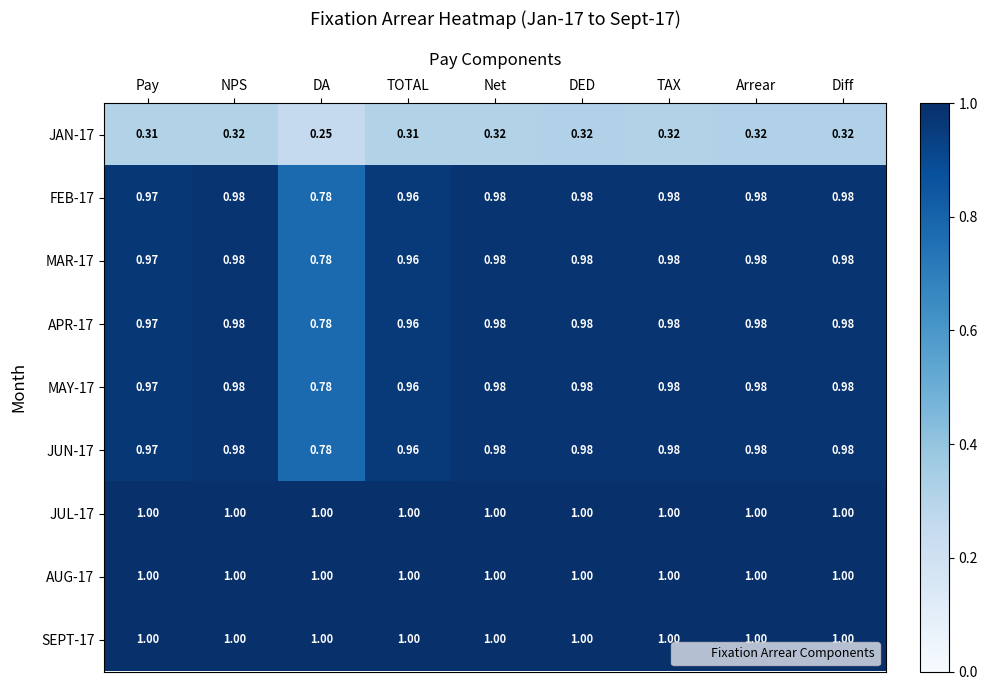

Which label corresponds to the smallest value in the chart?

DA